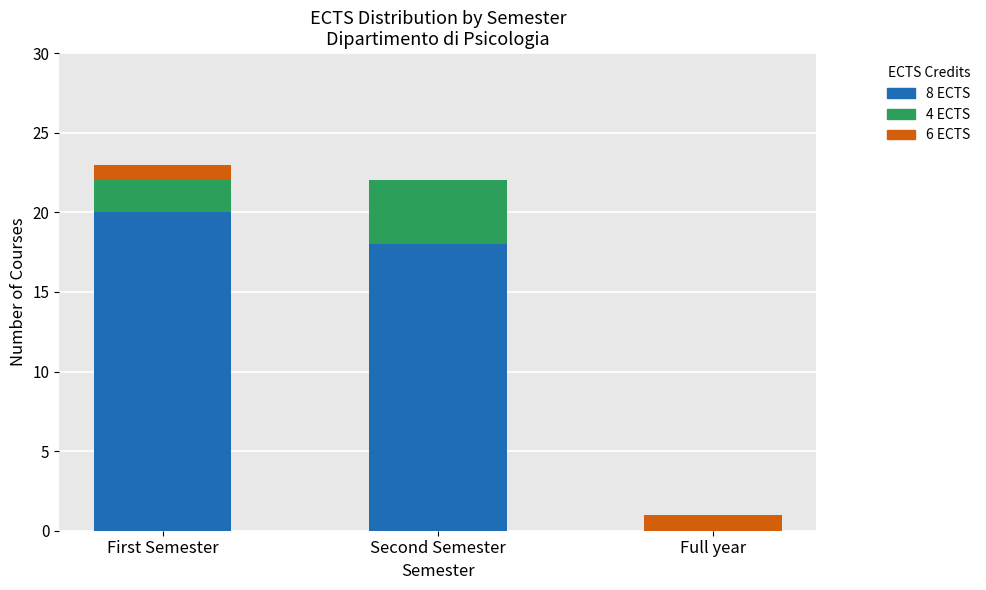

What is the maximum value for 8 ECTS?

20